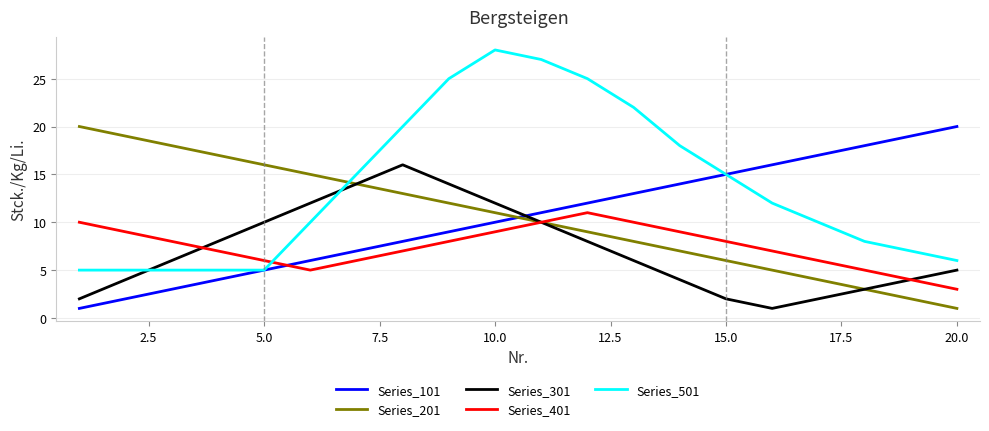

Reading left to right, what are all the values shown in this chart?

Series_101: 1	2	3	4	5	6	7	8	9	10	11	12	13	14	15	16	17	18	19	20
Series_201: 20	19	18	17	16	15	14	13	12	11	10	9	8	7	6	5	4	3	2	1
Series_301: 2	4	6	8	10	12	14	16	14	12	10	8	6	4	2	1	2	3	4	5
Series_401: 10	9	8	7	6	5	6	7	8	9	10	11	10	9	8	7	6	5	4	3
Series_501: 5	5	5	5	5	10	15	20	25	28	27	25	22	18	15	12	10	8	7	6